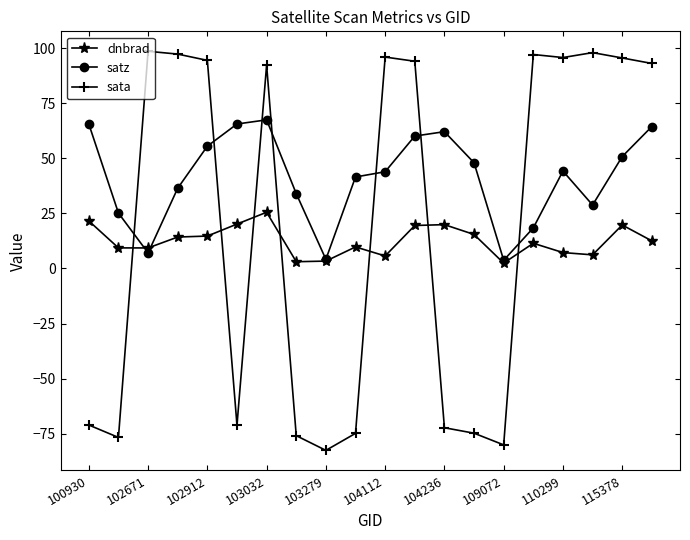

What is the lowest value of the dnbrad series?

2.4